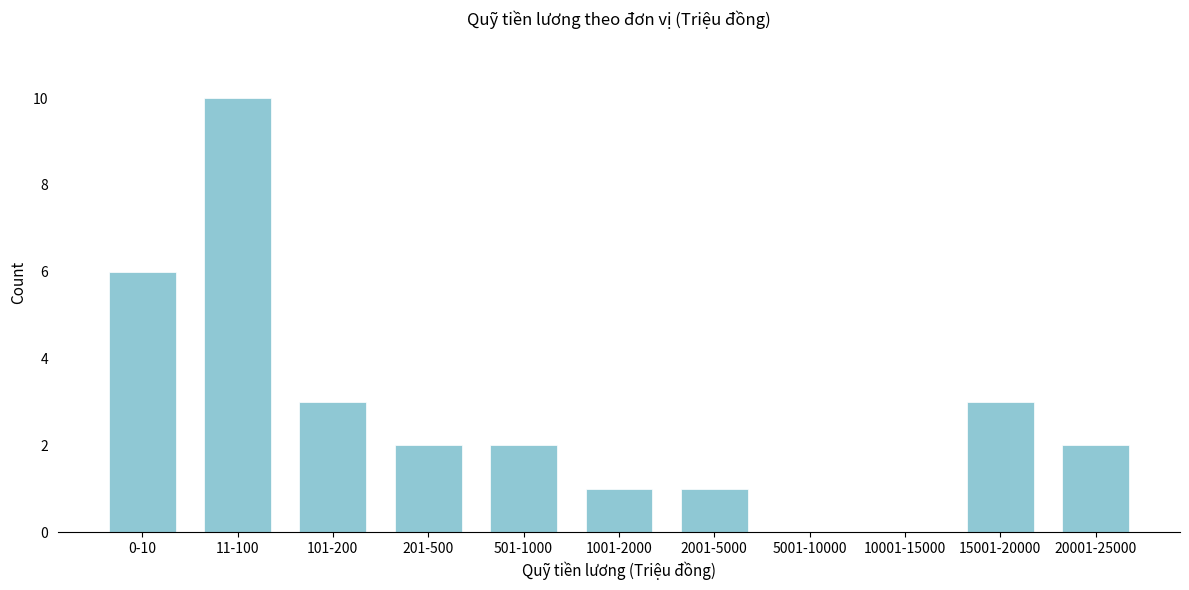

Reading right to left, list all the values displayed in this chart.

20001-25000=2	15001-20000=3	10001-15000=0	5001-10000=0	2001-5000=1	1001-2000=1	501-1000=2	201-500=2	101-200=3	11-100=10	0-10=6